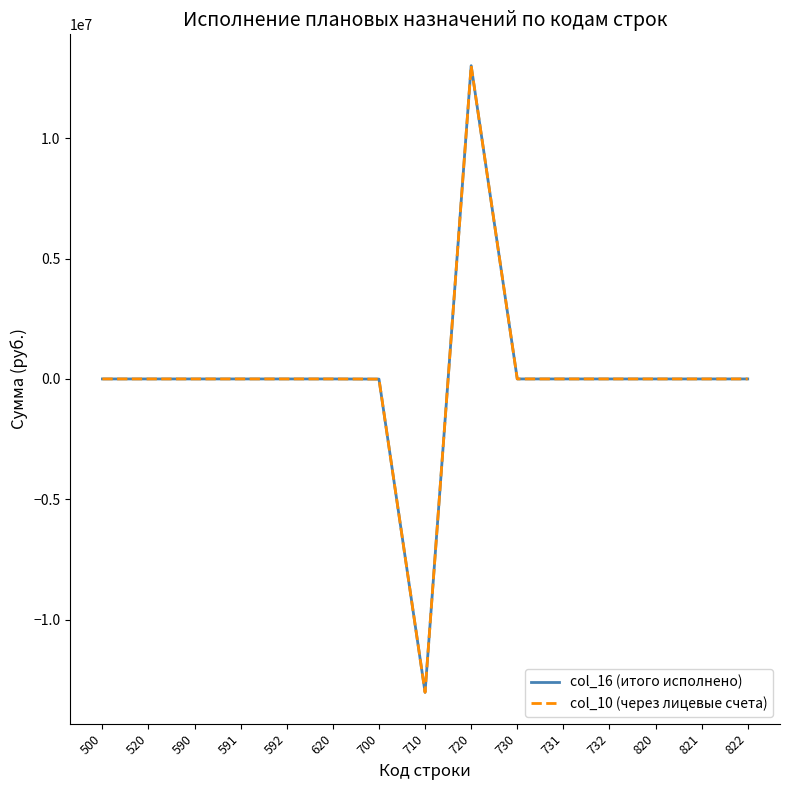

Where does the col_10 (через лицевые счета) series first go above 0?

720